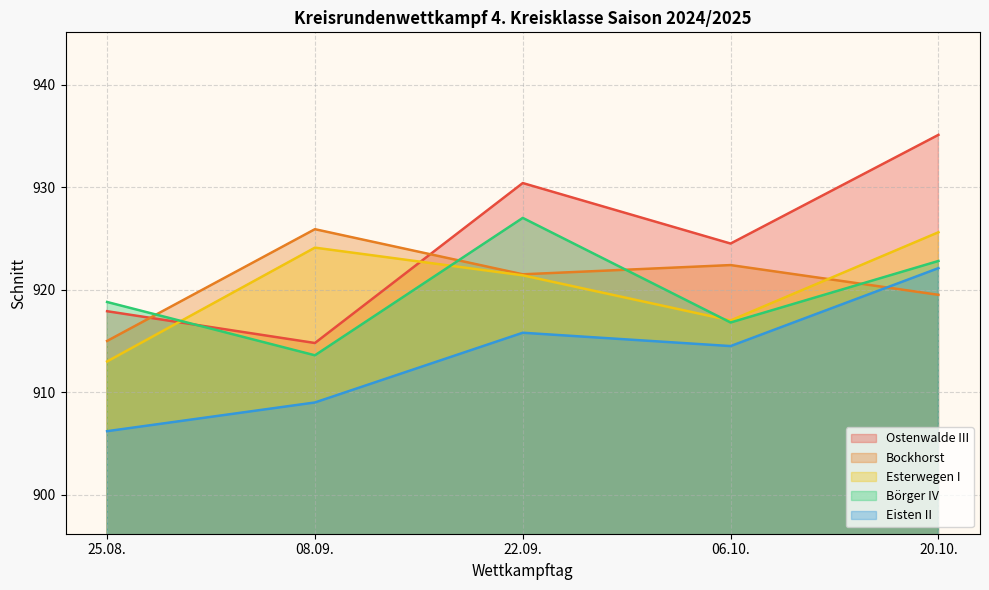

Reading left to right, list all the values displayed in this chart.

Ostenwalde III: 25.08.=917.9	08.09.=914.8	22.09.=930.4	06.10.=924.5	20.10.=935.1
Bockhorst: 25.08.=915.0	08.09.=925.9	22.09.=921.5	06.10.=922.4	20.10.=919.5
Esterwegen I: 25.08.=913.0	08.09.=924.1	22.09.=921.4	06.10.=917.0	20.10.=925.6
Börger IV: 25.08.=918.8	08.09.=913.6	22.09.=927.0	06.10.=916.8	20.10.=922.8
Eisten II: 25.08.=906.2	08.09.=909.0	22.09.=915.8	06.10.=914.5	20.10.=922.1